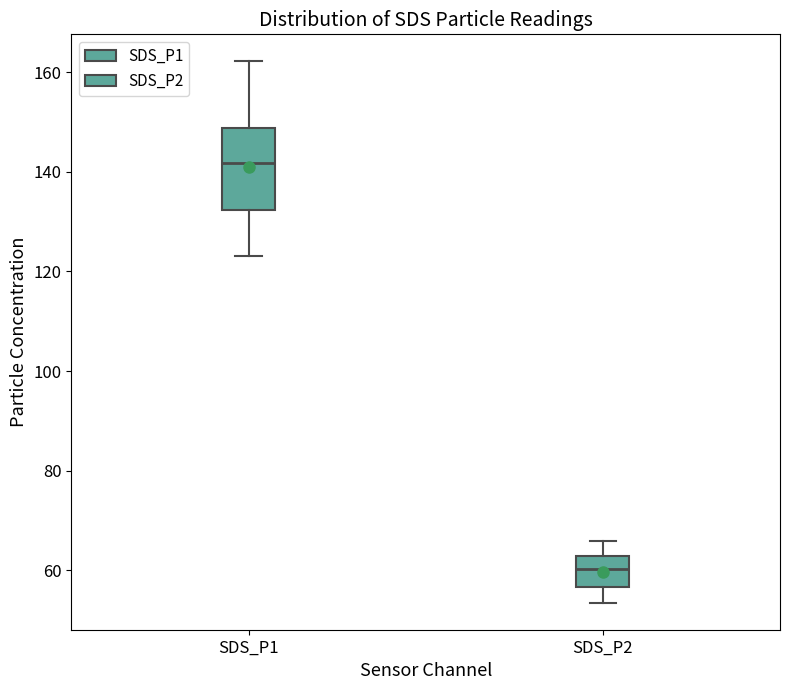

Reading left to right, read every box against the y-axis: the position of its median line, the range the box covers, and the ends of its whiskers. The values are not printed on the chart, so give them approximately, as read against the axis.

SDS_P1: median 142, box 132 to 148, whiskers 124 to 162
SDS_P2: median 60, box 56 to 62, whiskers 54 to 66